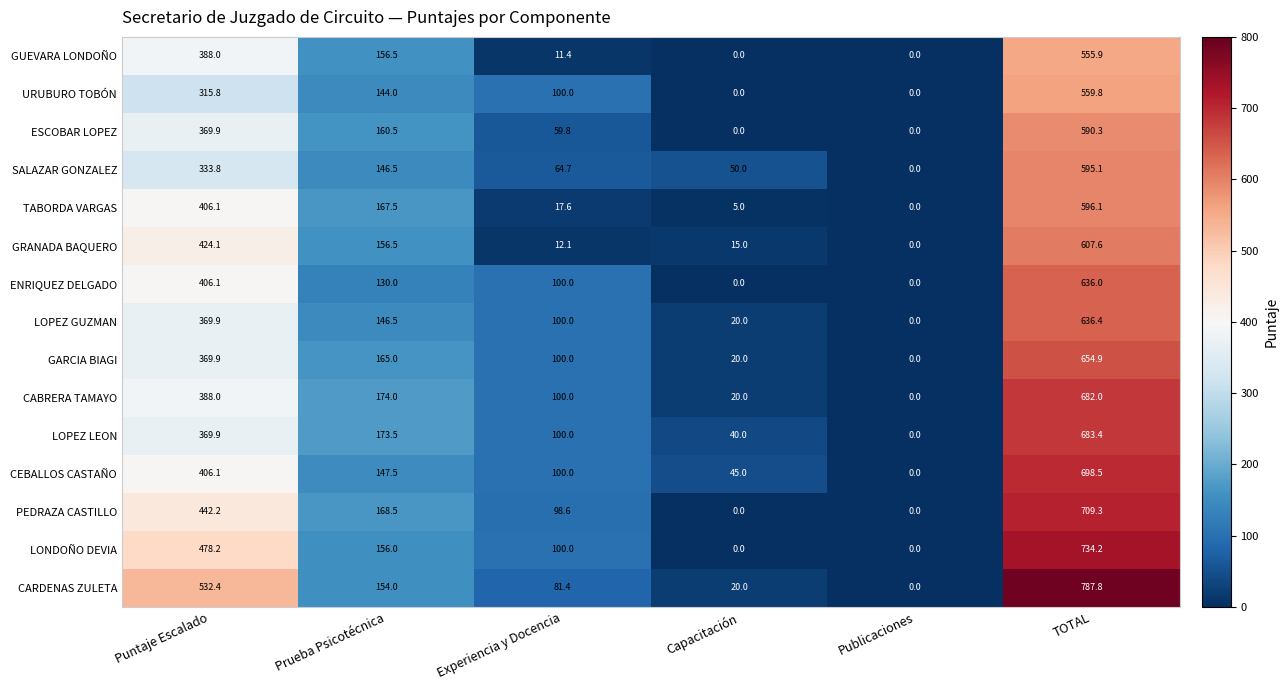

Which label corresponds to the largest value in the chart?

TOTAL